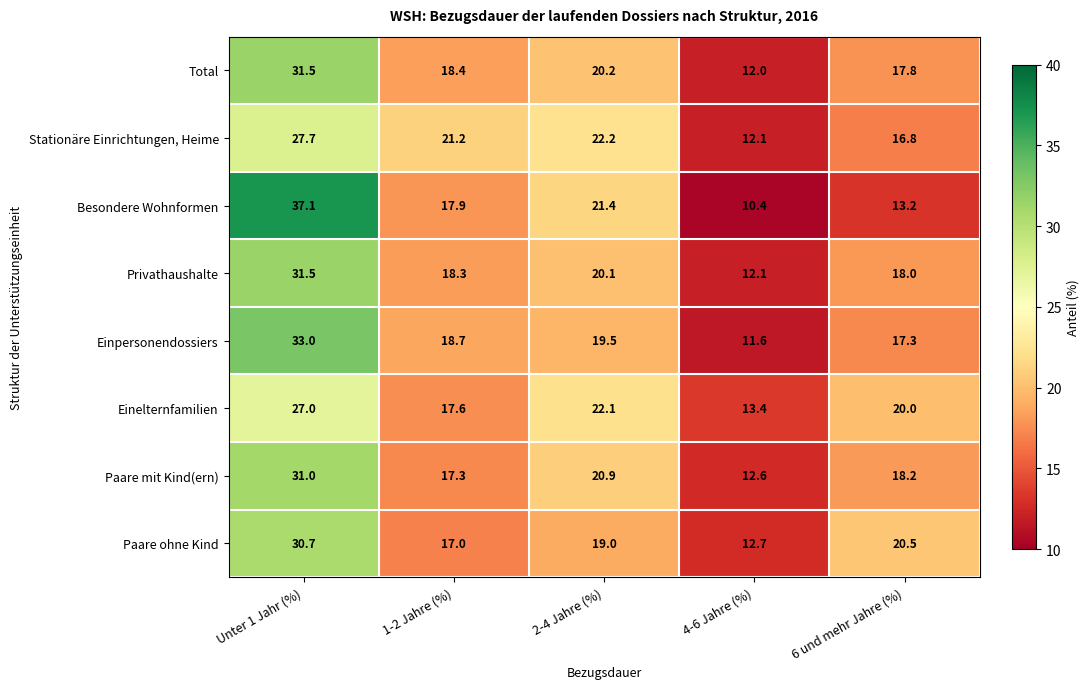

The Paare mit Kind(ern) series shows 22.6 at 4-6 Jahre (%). True or false?

False